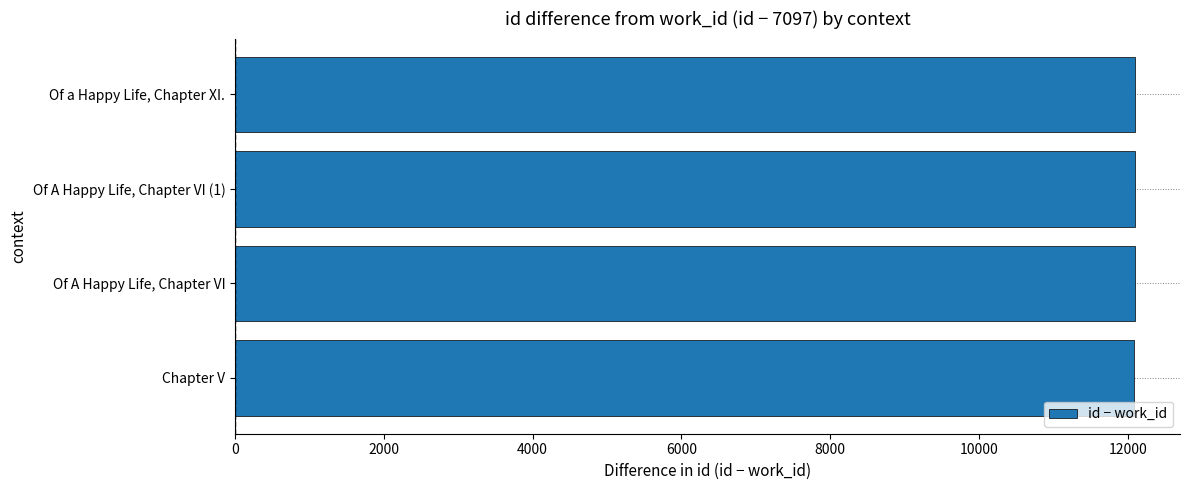

What is the ratio of the value at Of A Happy Life, Chapter VI (1) to the value at Of a Happy Life, Chapter XI.?

1.0